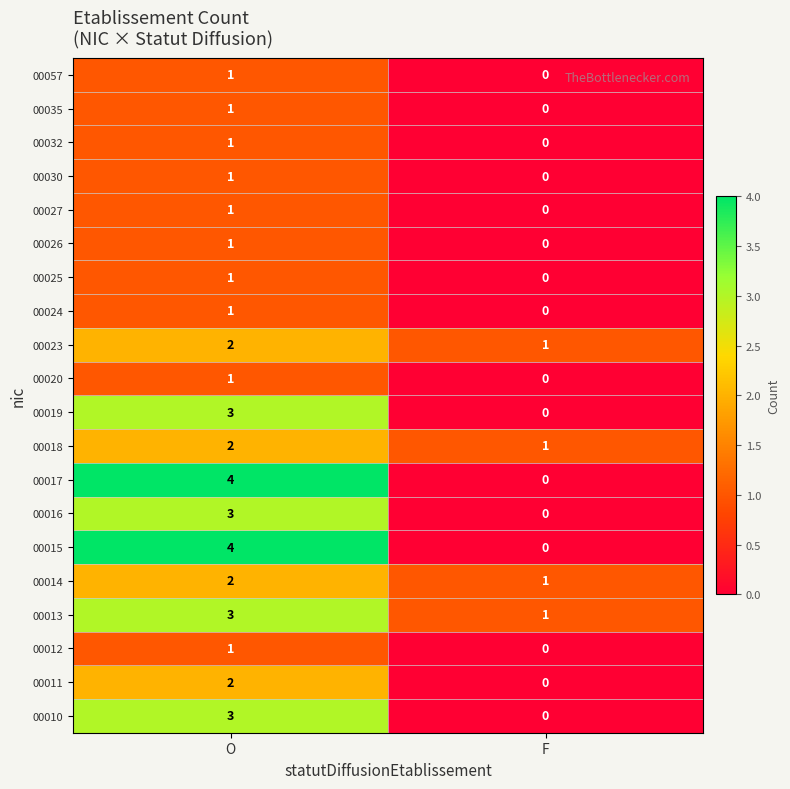

Rank the categories by 00019 value from lowest to highest.

F, O